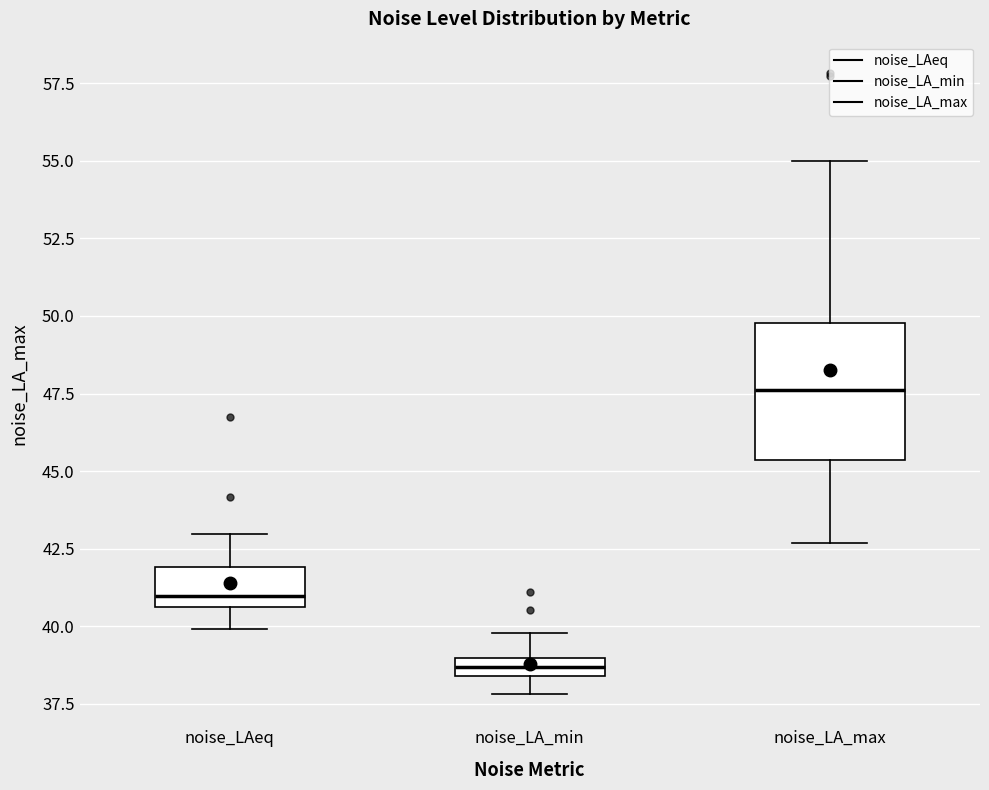

Which box's median line is the lowest?

noise_LA_min